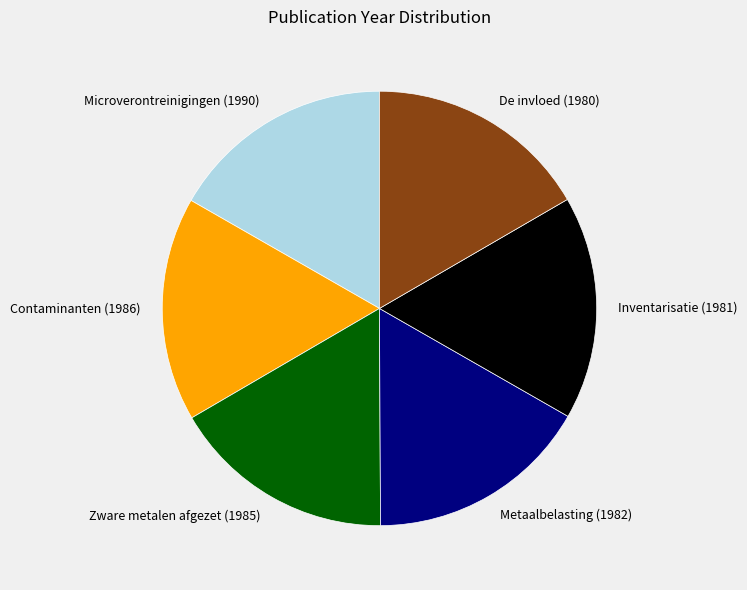

Is there a majority slice in this chart?

No